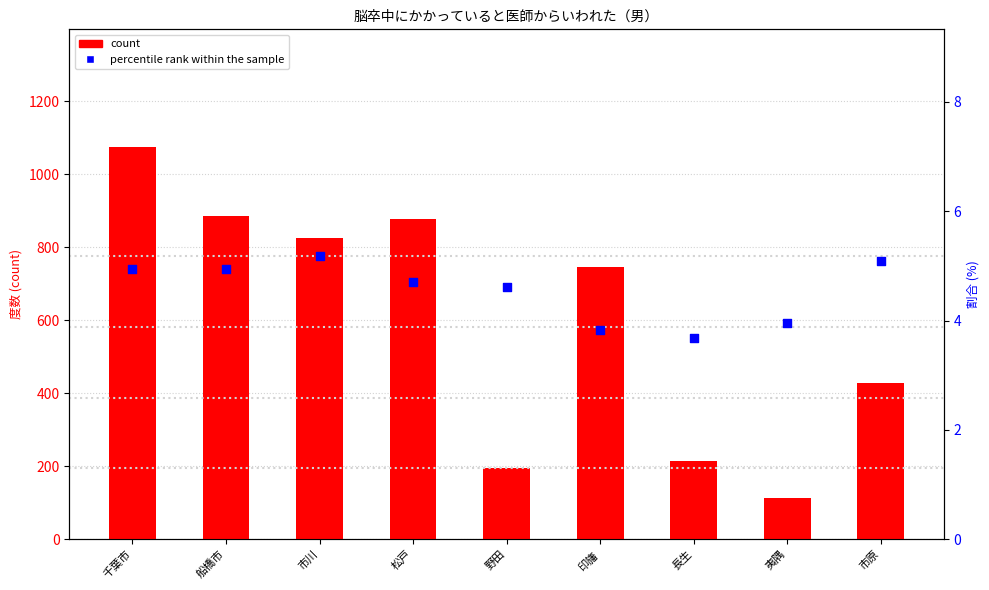

Which series contains the highest Y value?

count